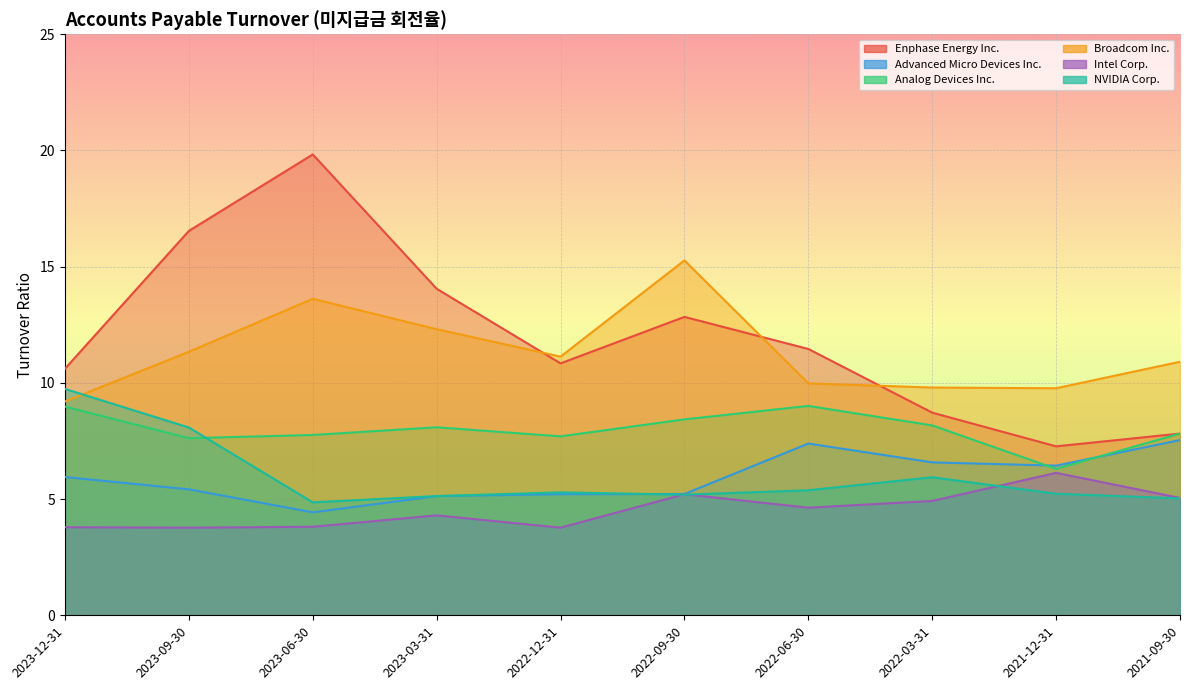

Which series has the largest range (max minus min)?

Enphase Energy Inc.